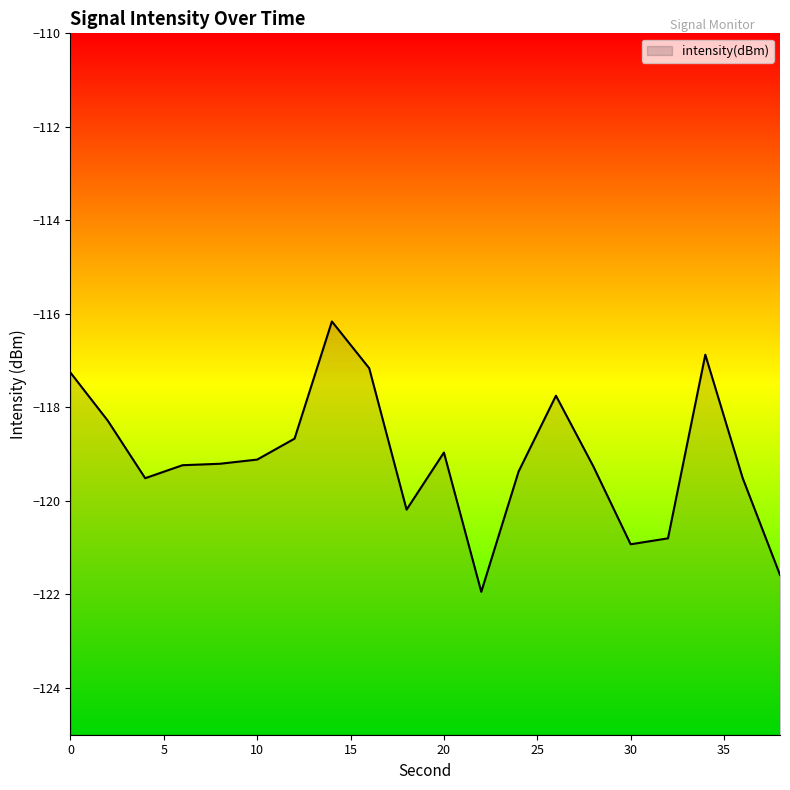

The chart shows a value of -175.1 at 6. True or false?

False